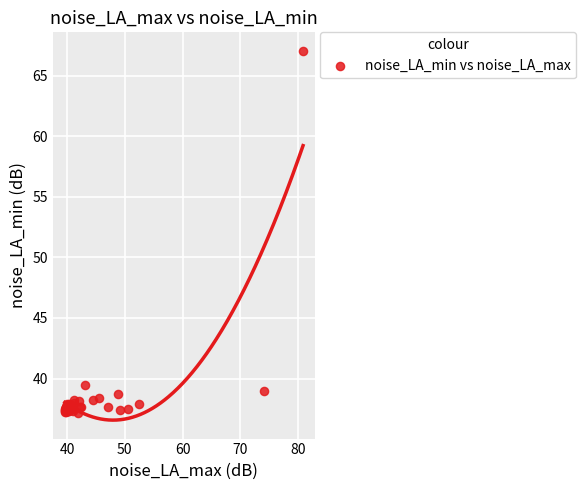

What Y value in the scatter plot is closest to 52?

39.4